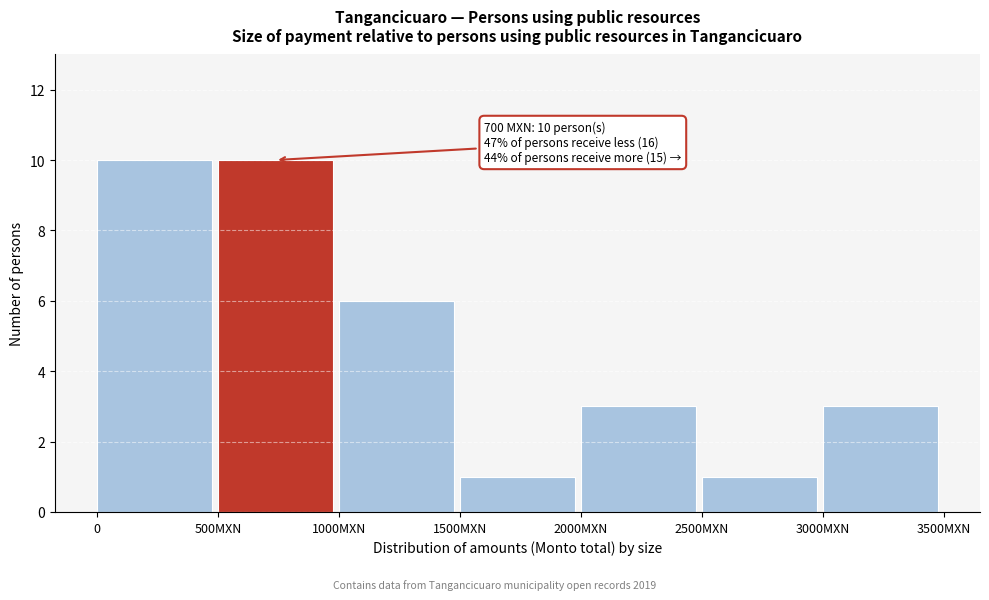

Reading right to left, what are all the values shown in this chart?

3	1	3	1	6	10	10